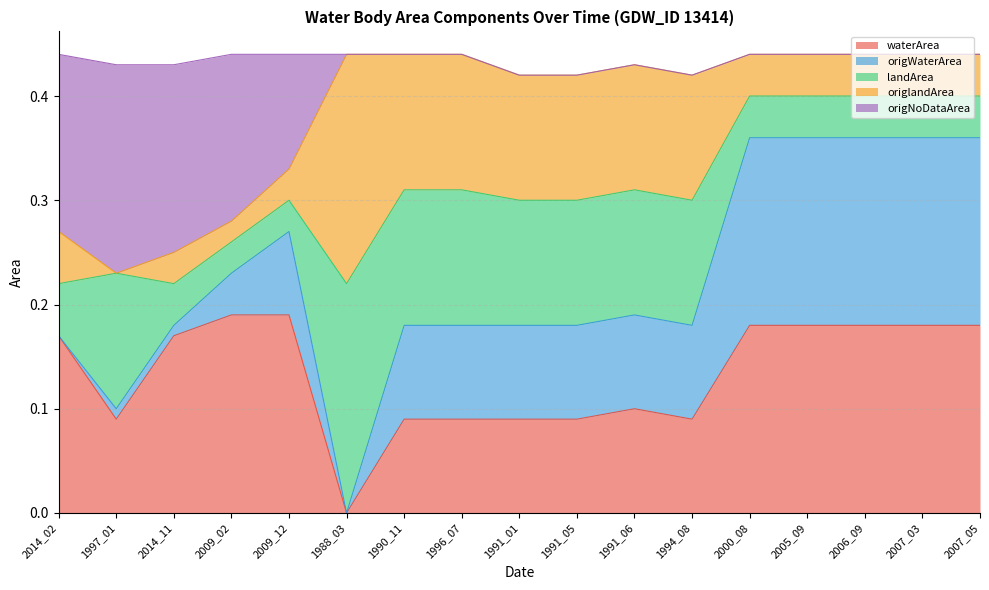

At which label does waterArea reach its minimum?

1988_03